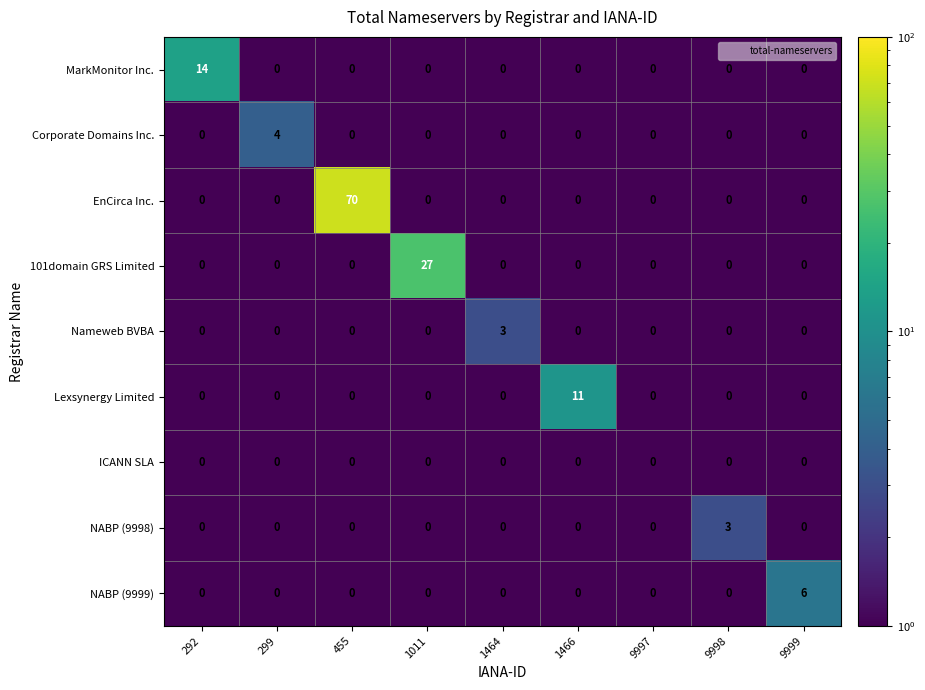

The value of NABP (9999) at 455 is 0. True or false?

True